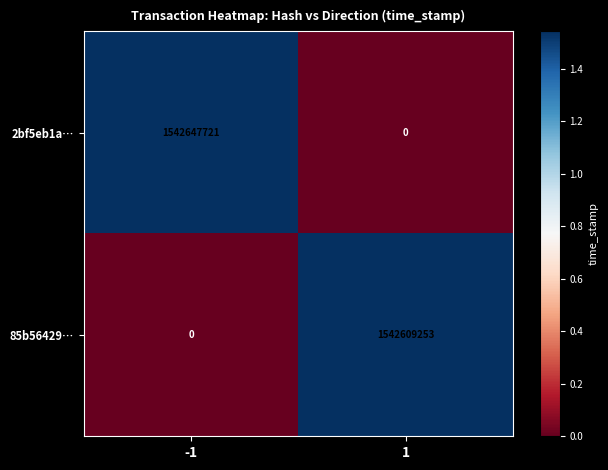

Which series has the widest spread of values?

2bf5eb1a…